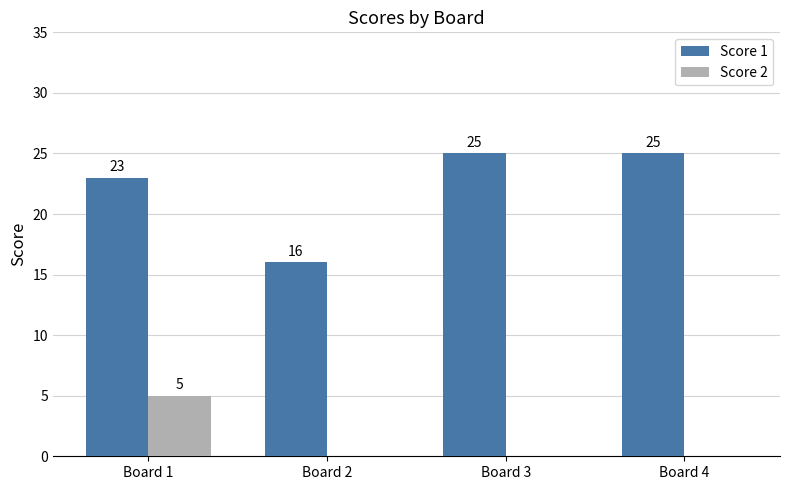

How many values in Score 2 are above zero?

1